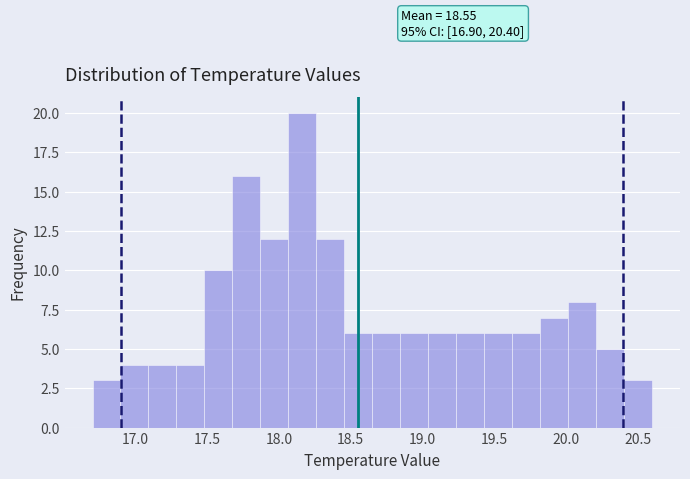

Read against the x-axis, roughly where is the centre of the tallest bar?

18.15